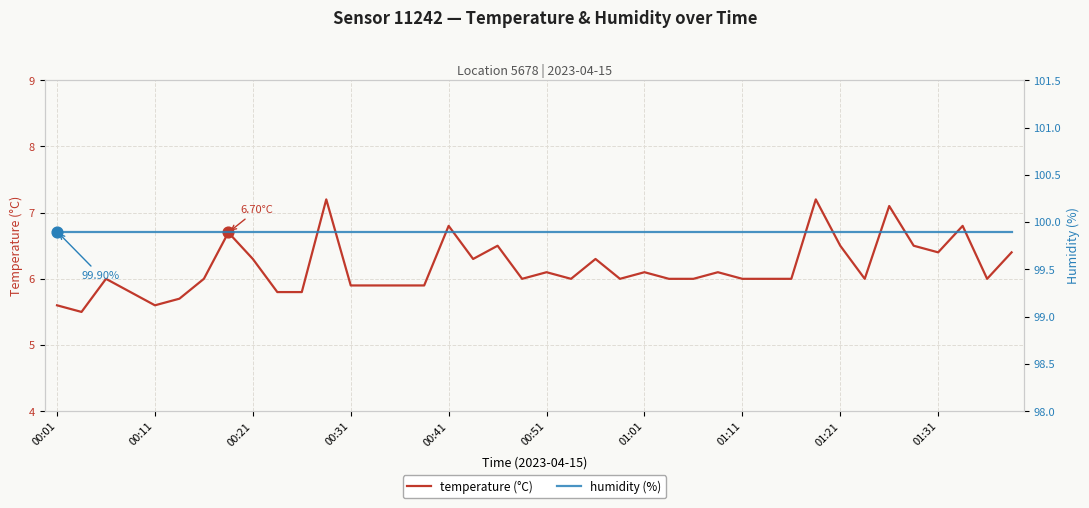

Which series reaches the maximum Y coordinate?

humidity (%)